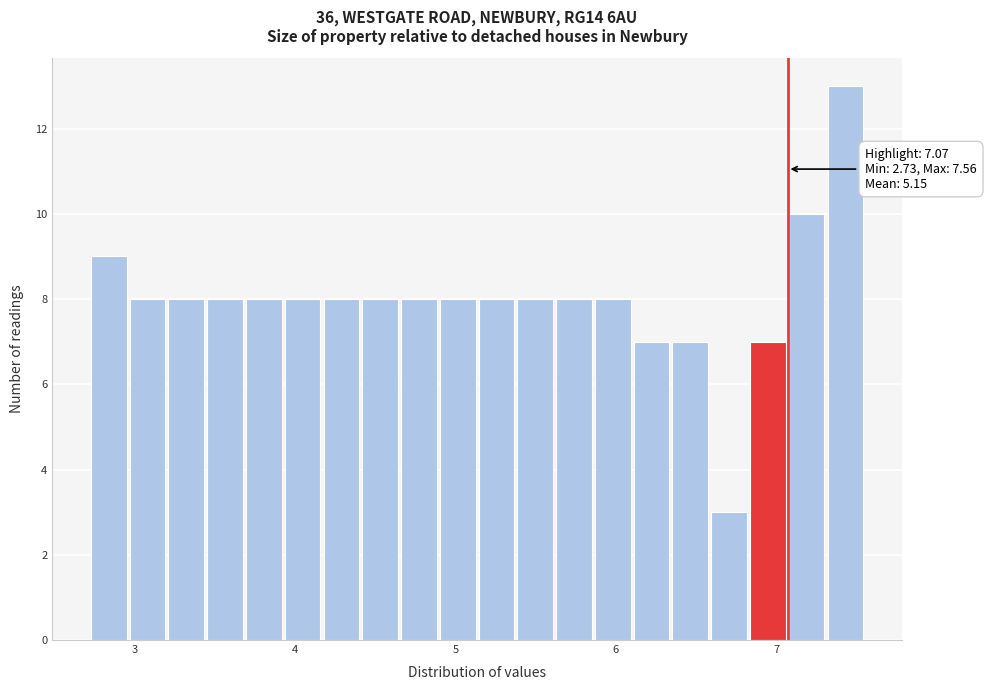

Around what value on the x-axis is the tallest bar? Give the approximate position of its centre, as read against the axis.

7.4